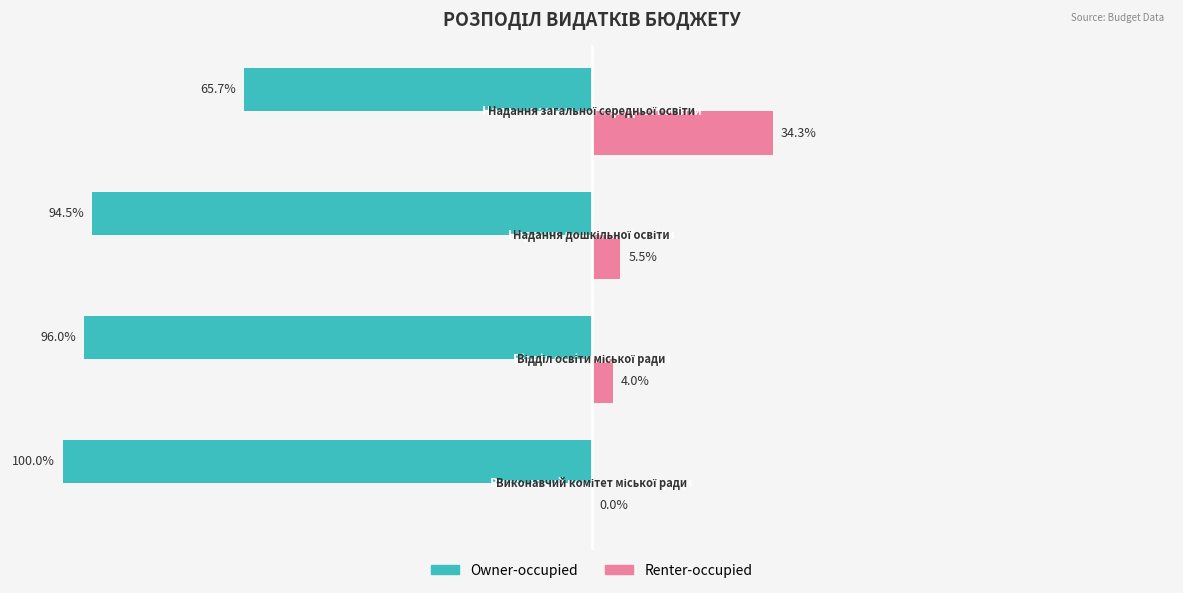

Which series has the largest total across all categories?

Renter-occupied